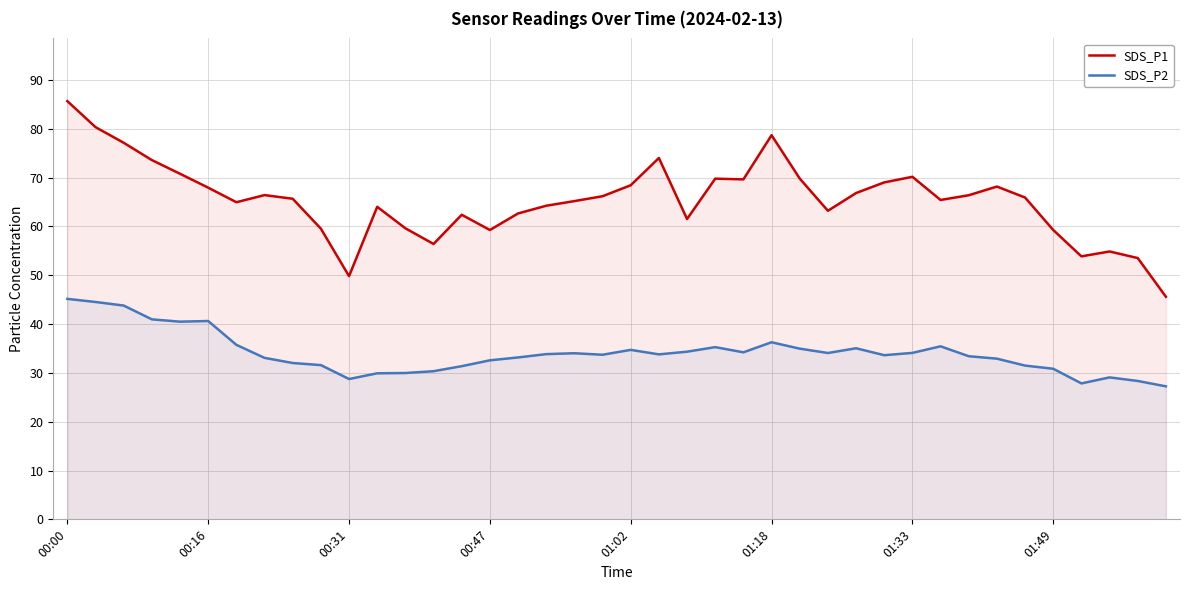

Rank the series by their maximum value, from highest to lowest.

SDS_P1, SDS_P2